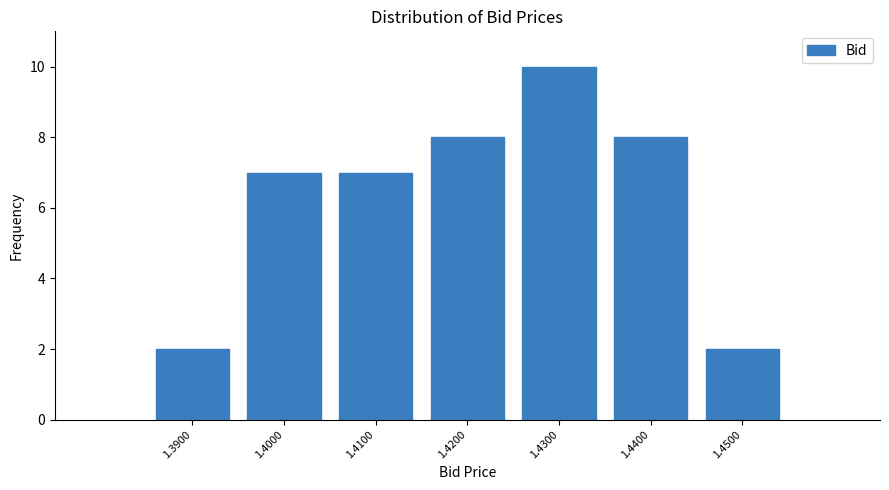

Reading left to right, extract all data points from this chart.

1.3900=2	1.4000=7	1.4100=7	1.4200=8	1.4300=10	1.4400=8	1.4500=2